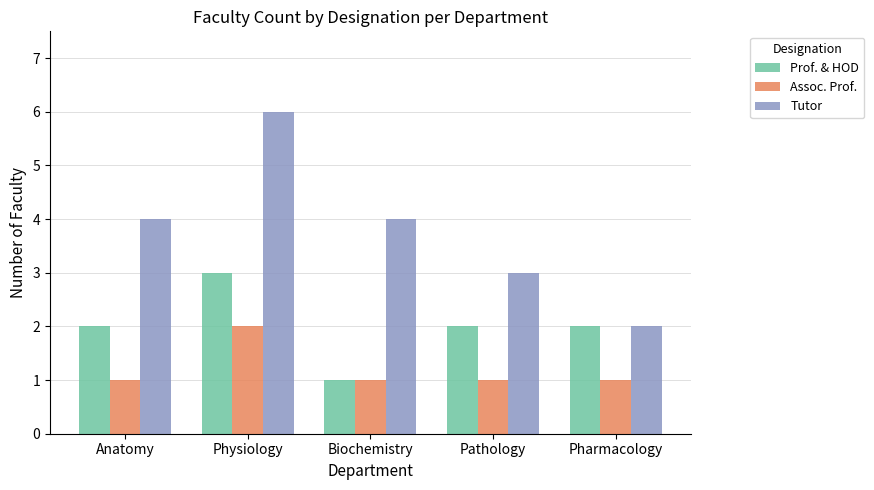

How many bars are there in total?

15